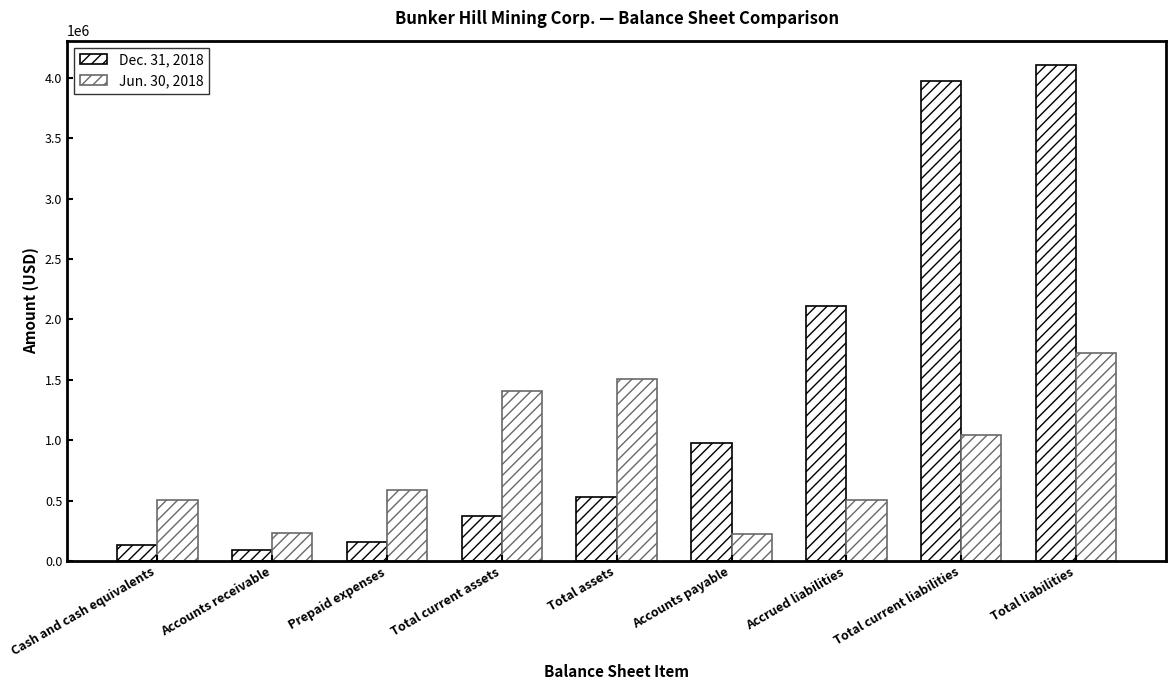

Reading left to right, transcribe all the data shown in this chart.

Dec. 31, 2018: 130048	87055	156800	373903	528437	975401	2110404	3975689	4101195
Jun. 30, 2018: 502660	229046	588630	1410584	1507837	225184	504186	1041248	1724151